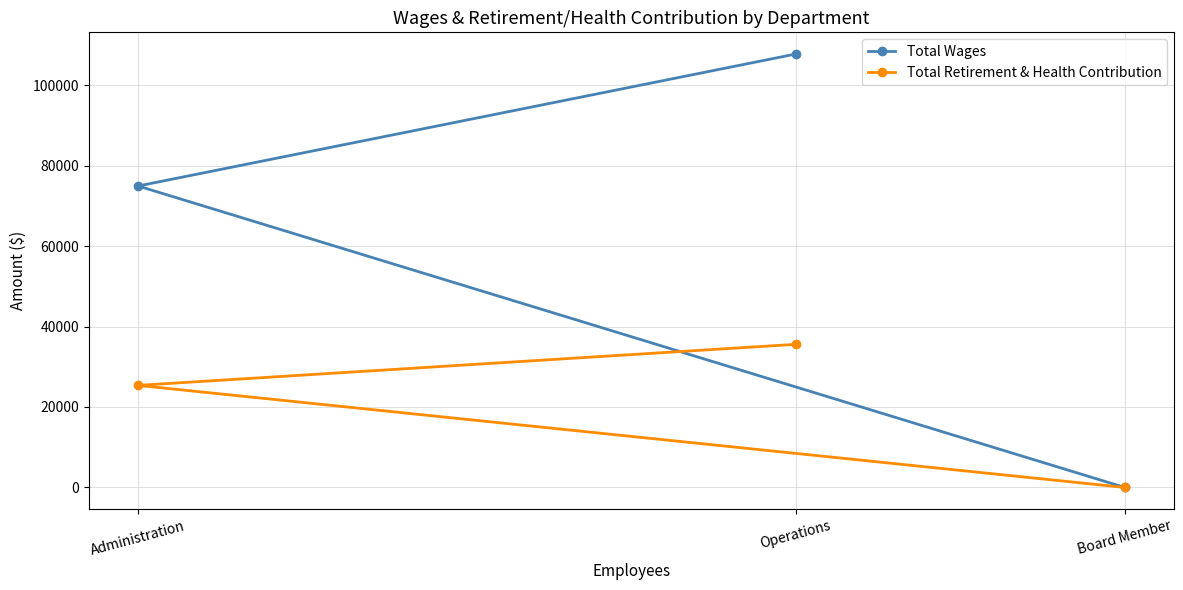

Which category has the highest value across all series?

Operations